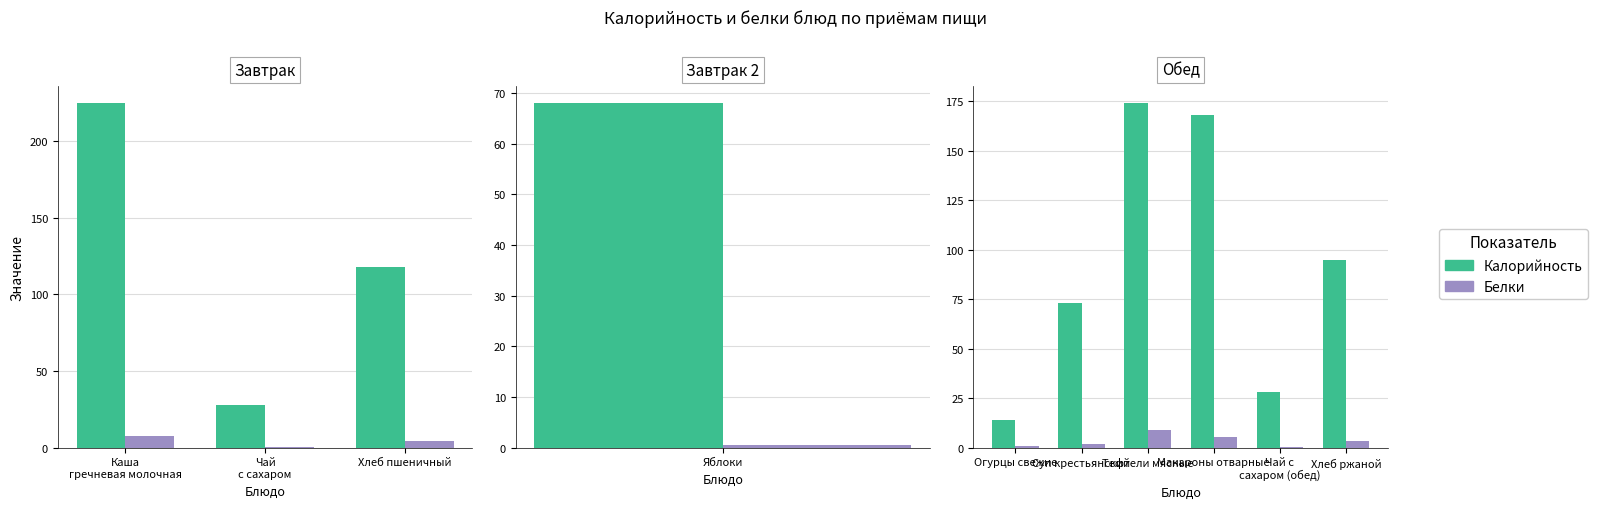

How many data points does each series have?

6